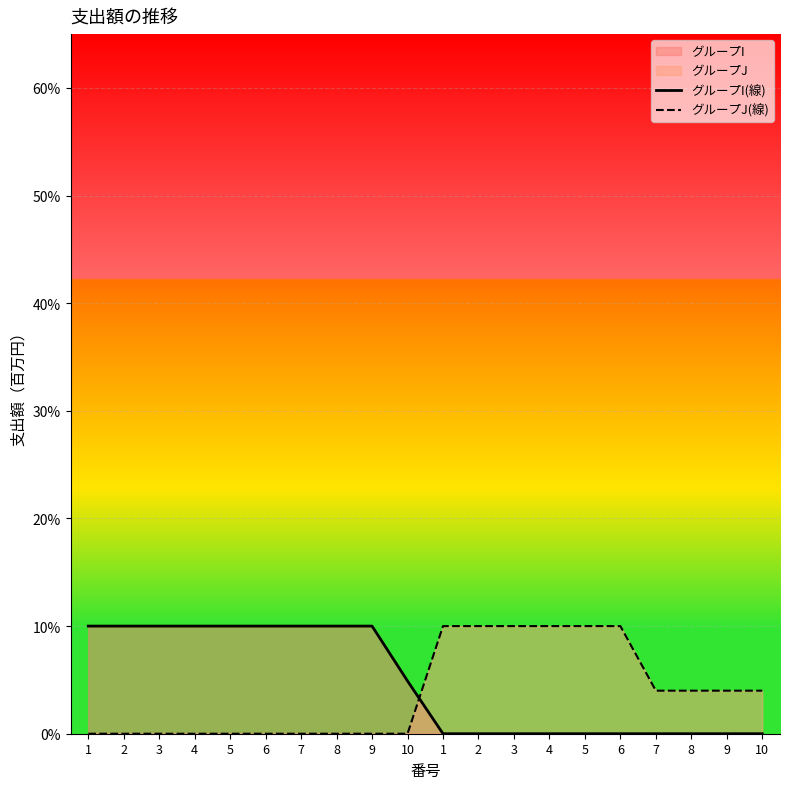

How many intersections are there between グループI(線) and グループJ(線)?

1